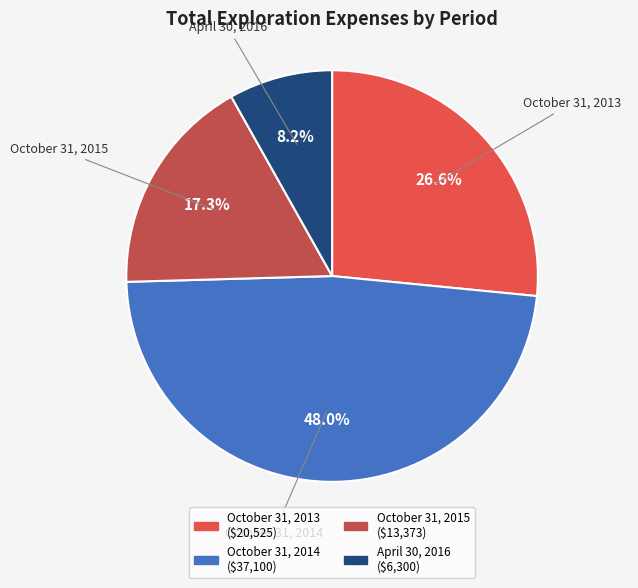

What percentage is the October 31, 2014 slice, to the nearest percent?

48%